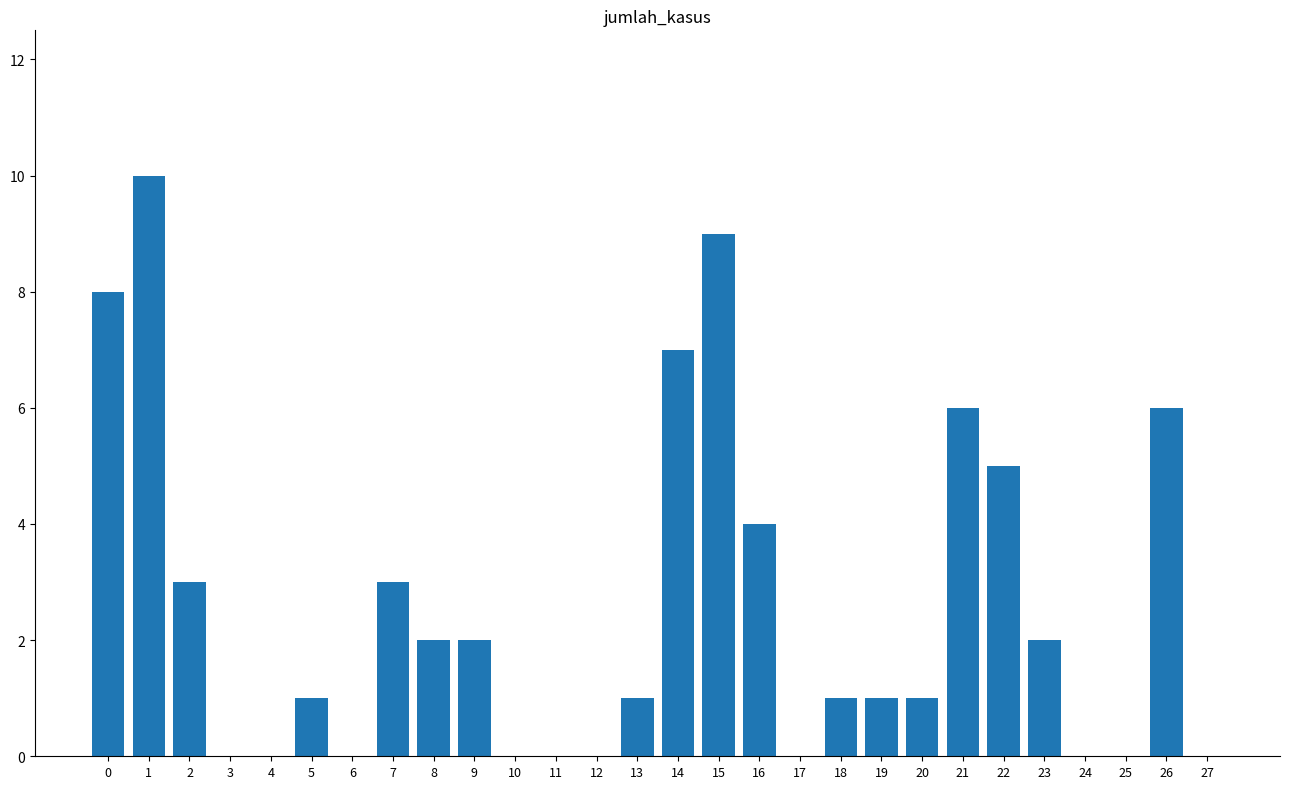

Reading left to right, list all the values displayed in this chart.

0=8	1=10	2=3	3=0	4=0	5=1	6=0	7=3	8=2	9=2	10=0	11=0	12=0	13=1	14=7	15=9	16=4	17=0	18=1	19=1	20=1	21=6	22=5	23=2	24=0	25=0	26=6	27=0